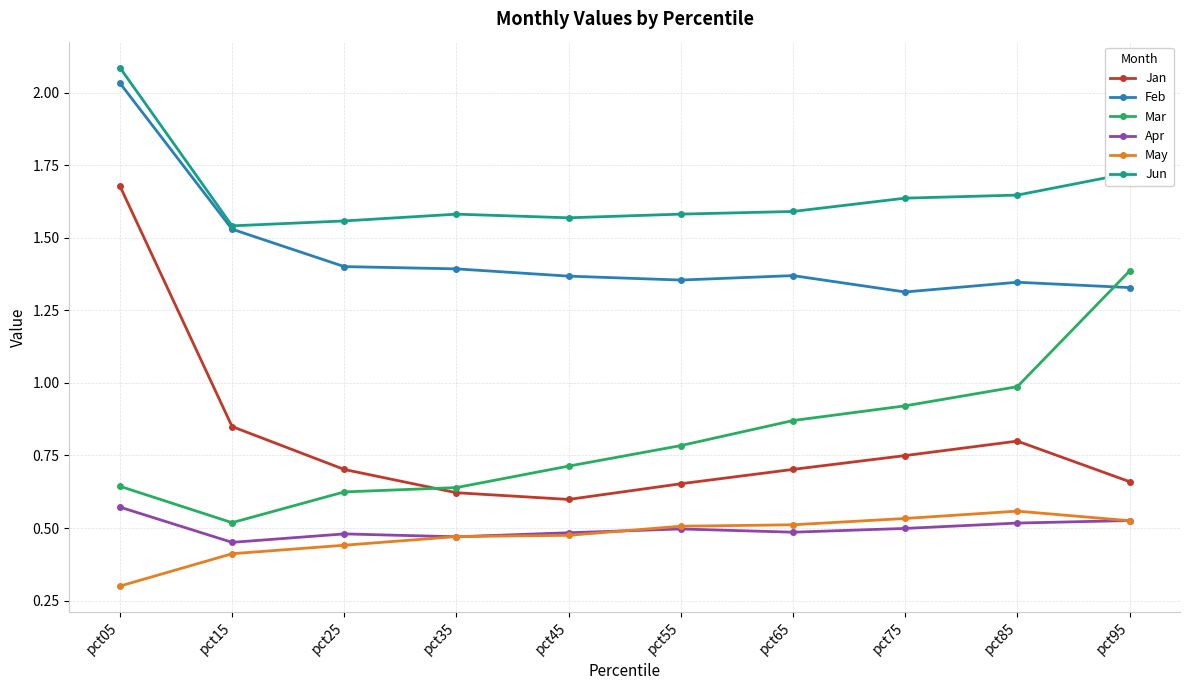

Between pct05 and pct95, which series saw the biggest shift?

Jan